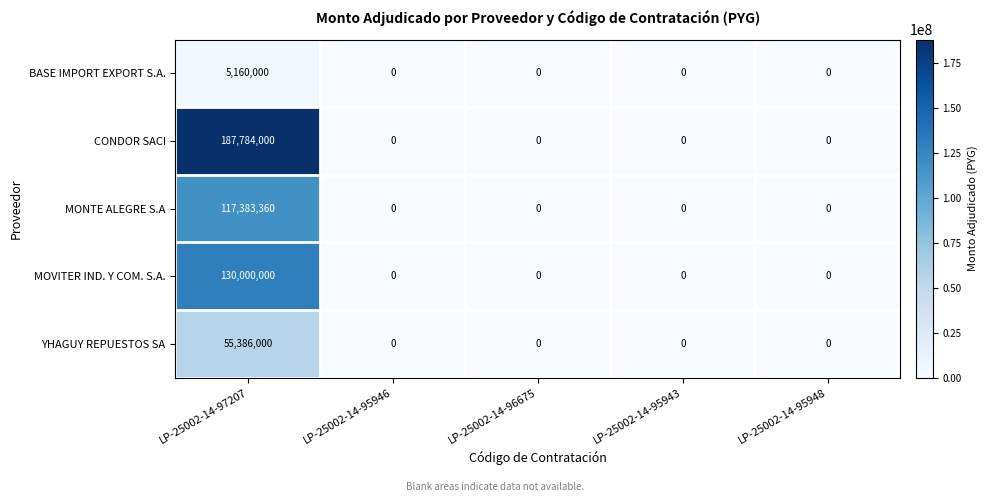

The BASE IMPORT EXPORT S.A. series shows -2746666 at LP-25002-14-96675. True or false?

False